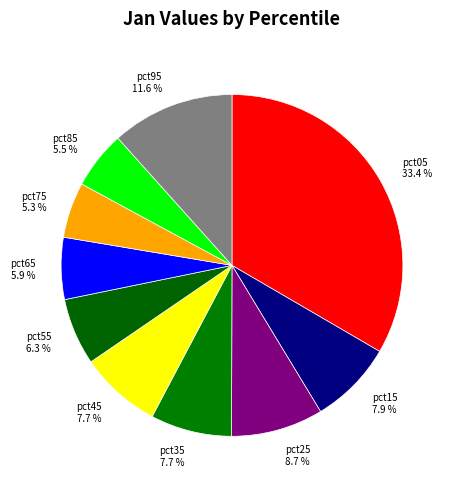

Is it true that pct75 is 5% of the pie?

True